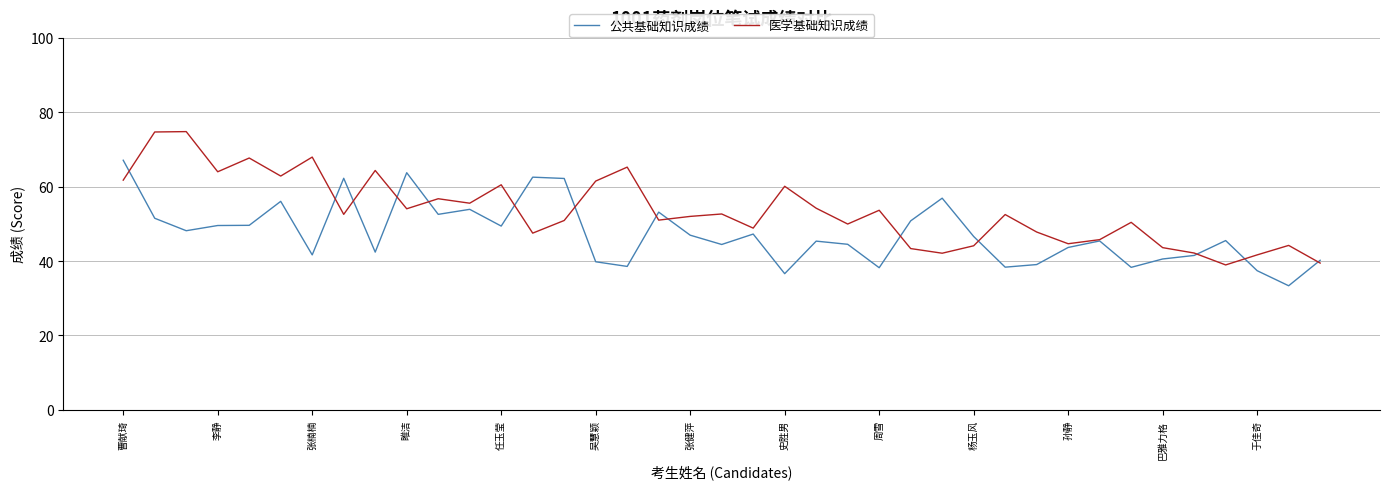

How many lines are shown in the chart?

2